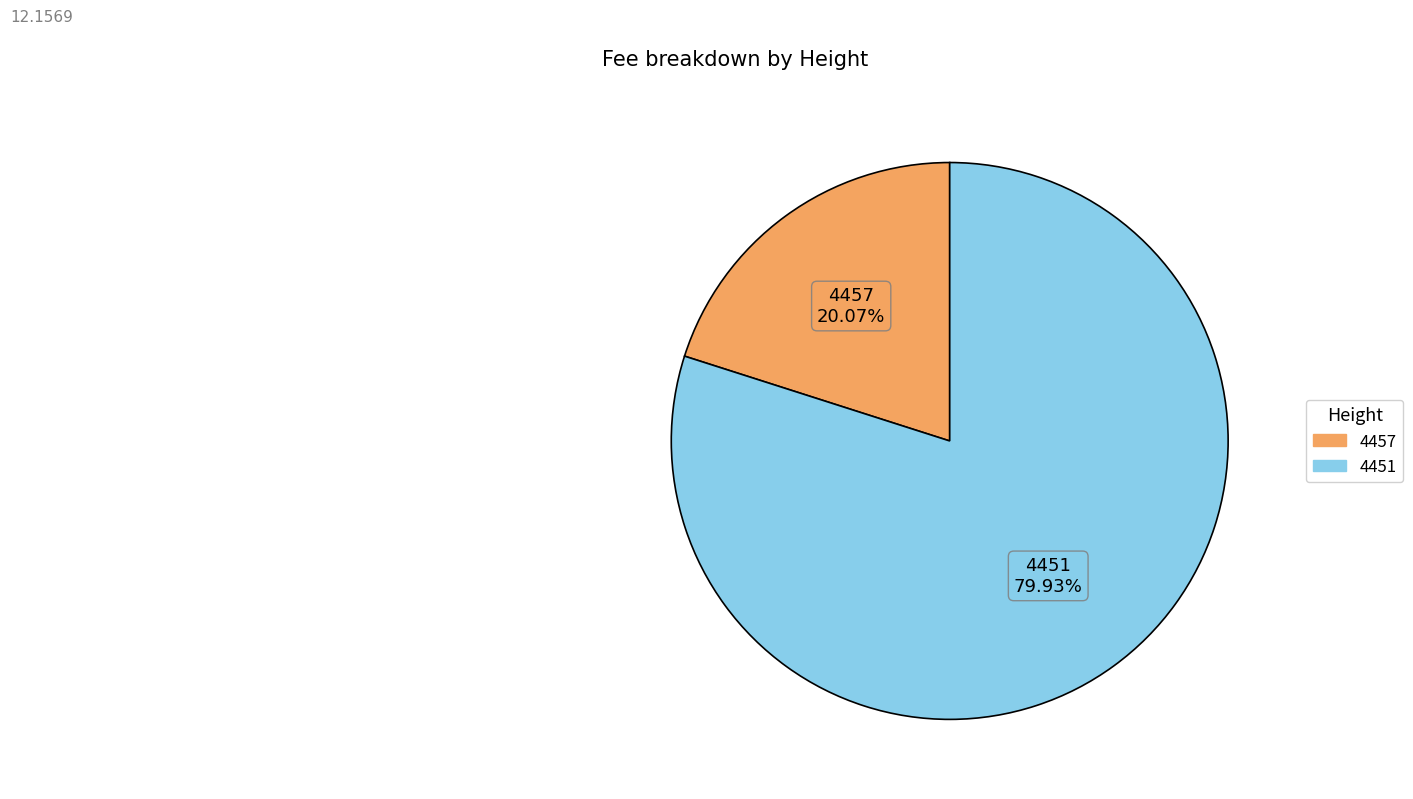

What percentage is the 4451 slice, to the nearest percent?

80%